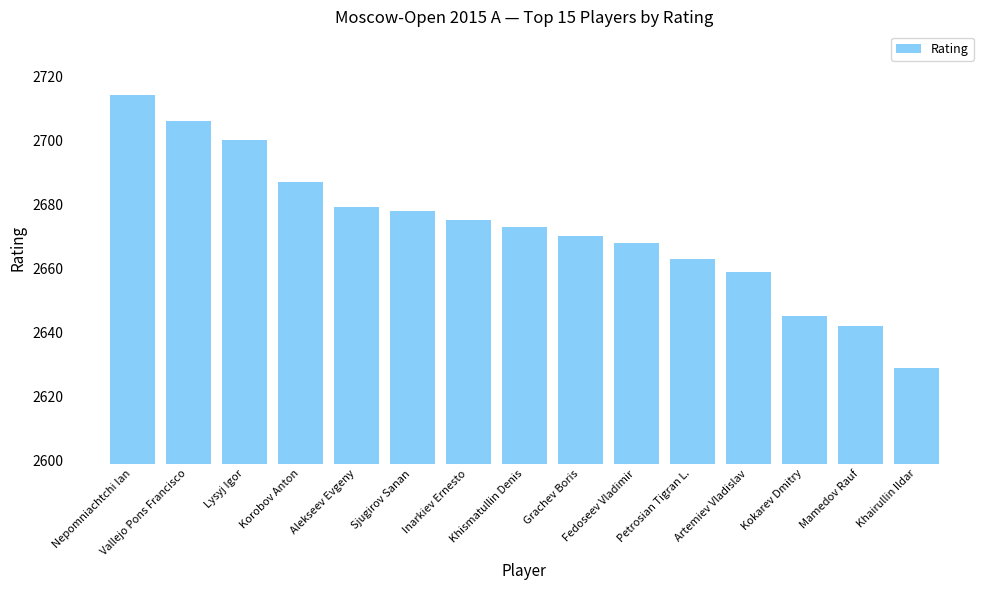

What is the change in value from Korobov Anton to Khairullin Ildar?

-58